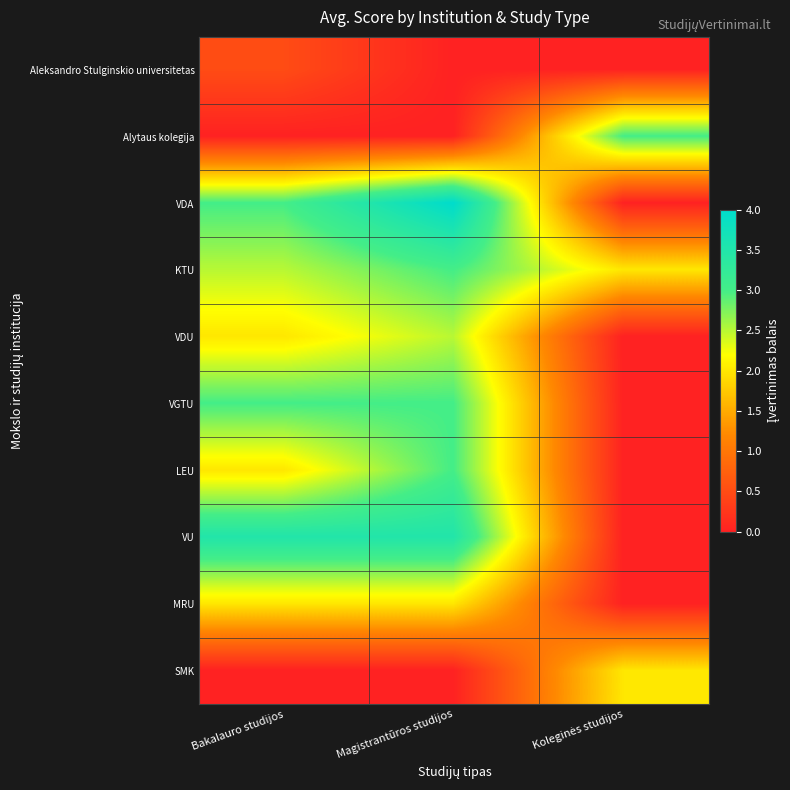

How many categories are shown in the chart?

3